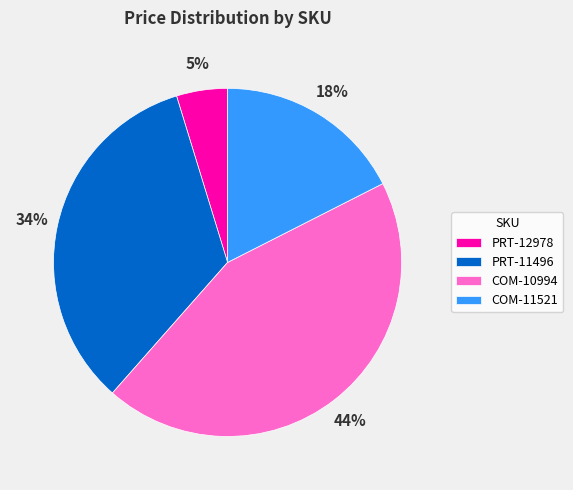

Do PRT-11496 and COM-11521 together represent more than half of the pie?

Yes